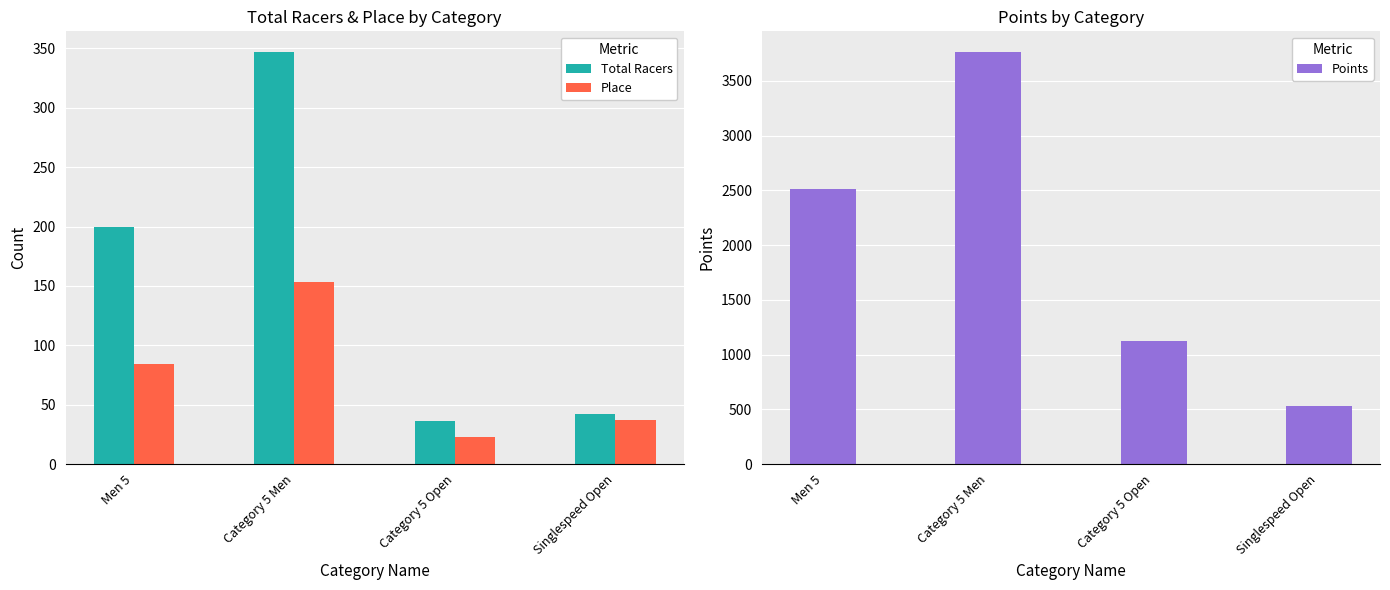

Reading left to right, list all the values displayed in this chart.

Total Racers: Men 5=200.0	Category 5 Men=347.0	Category 5 Open=36.0	Singlespeed Open=42.0
Place: Men 5=84.0	Category 5 Men=153.0	Category 5 Open=23.0	Singlespeed Open=37.0
Points: Men 5=2514.6	Category 5 Men=3763.0	Category 5 Open=1122.9	Singlespeed Open=532.7